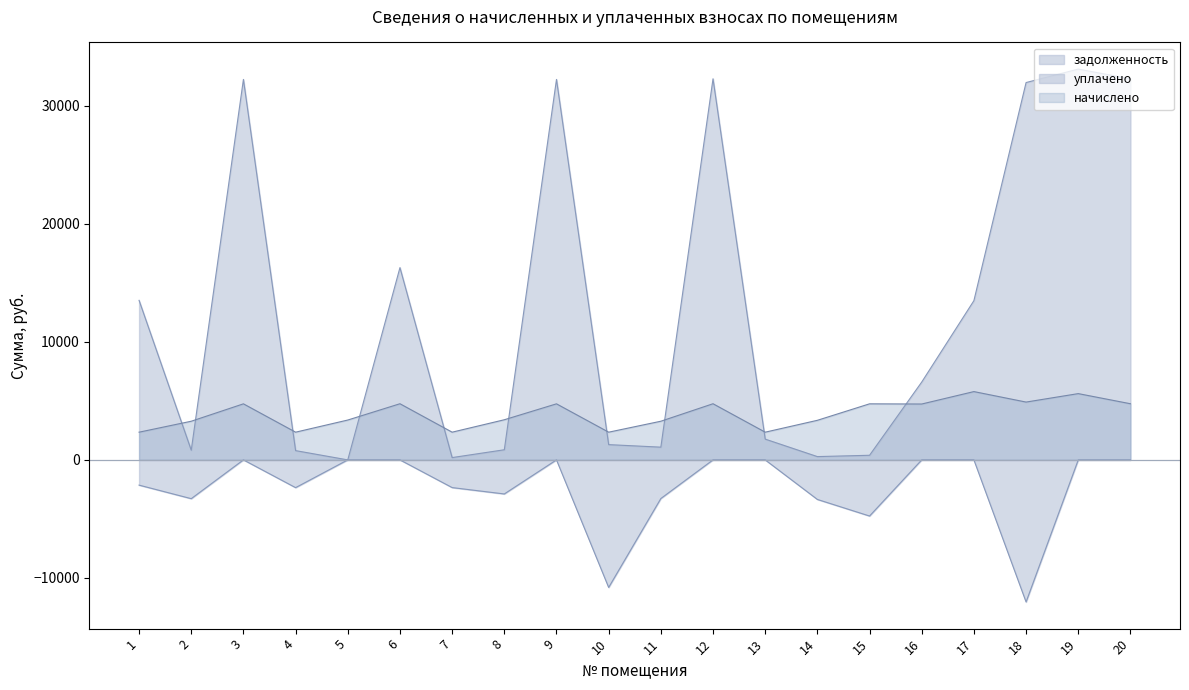

How many series are shown in this chart?

3